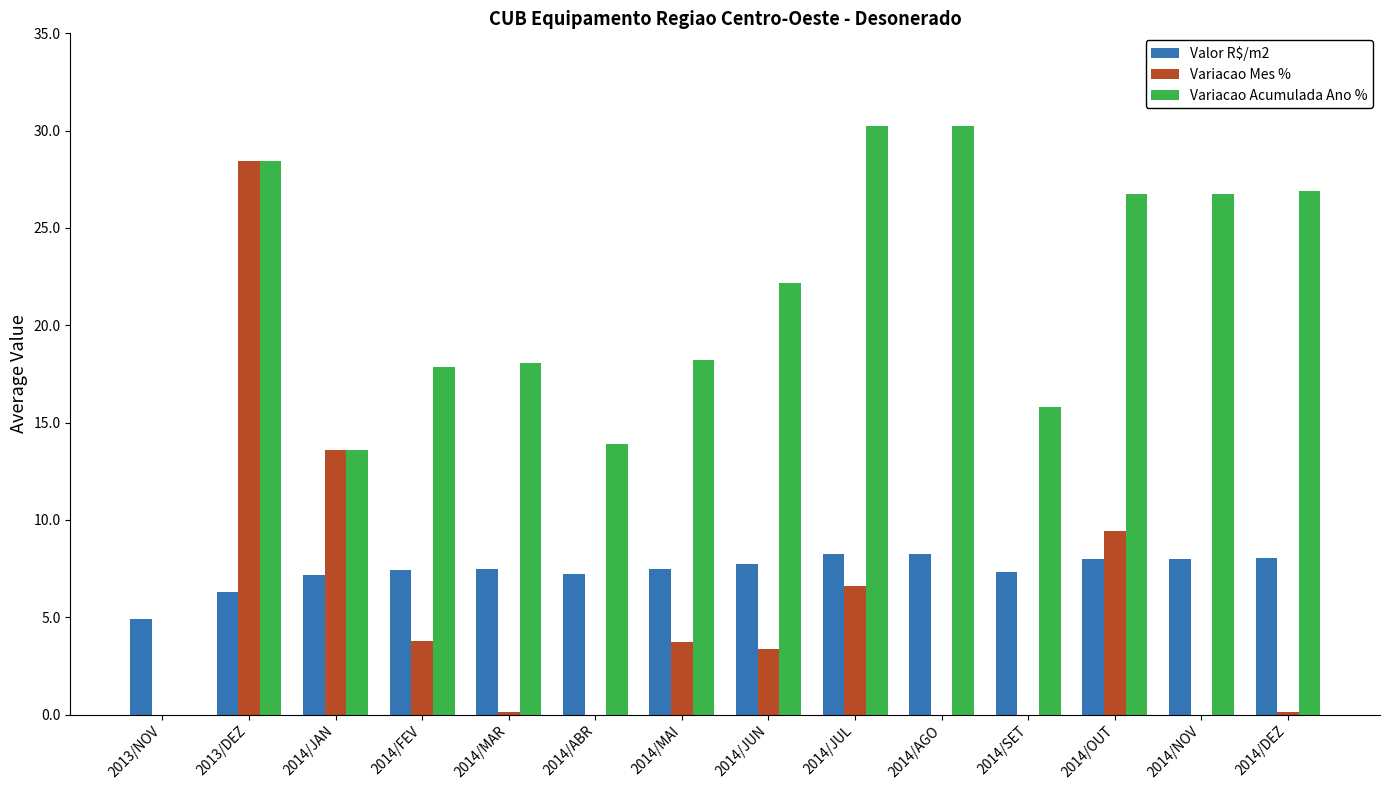

What is the label of the 1st bar from the right?

2014/DEZ